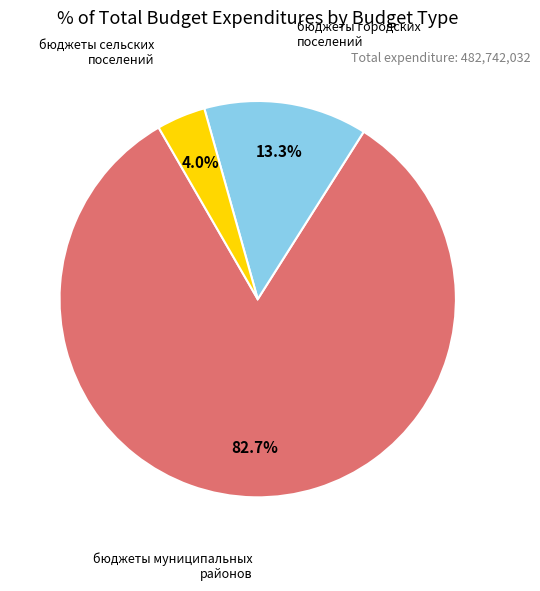

Does any single category account for the majority?

Yes